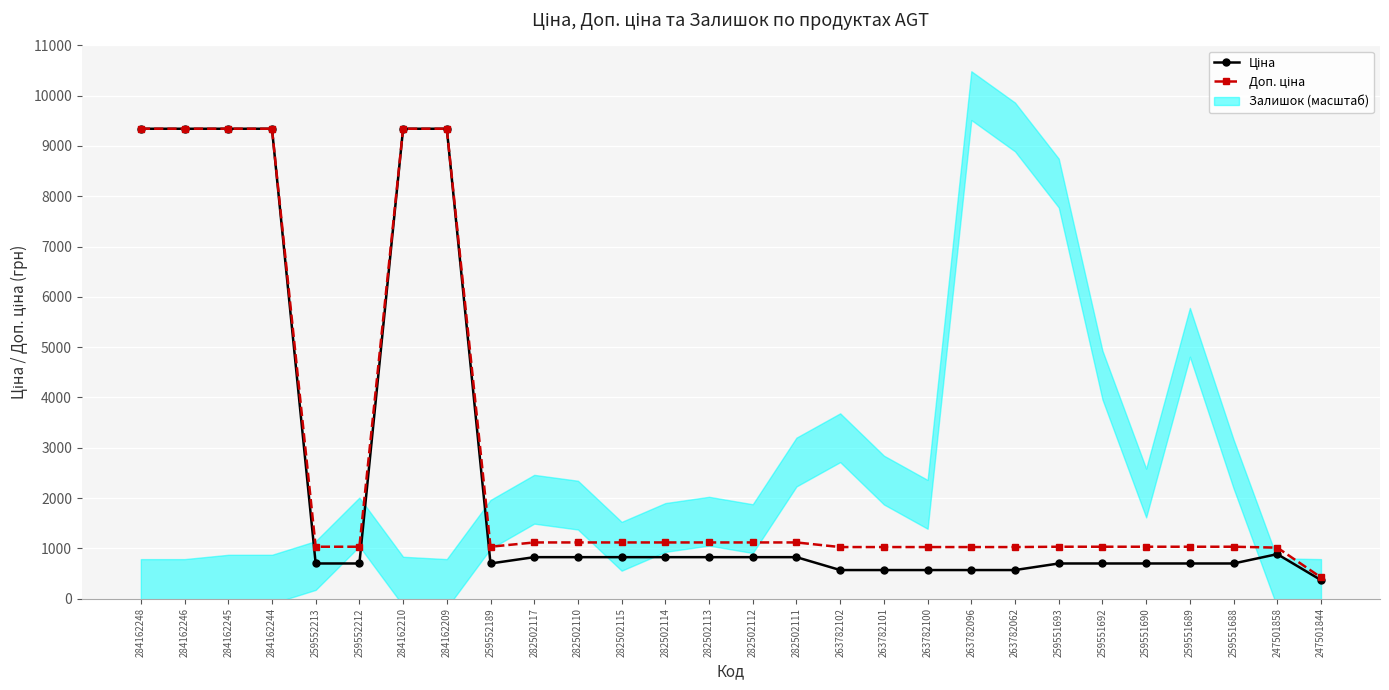

What is the sum of all Доп. ціна values?

78674.7